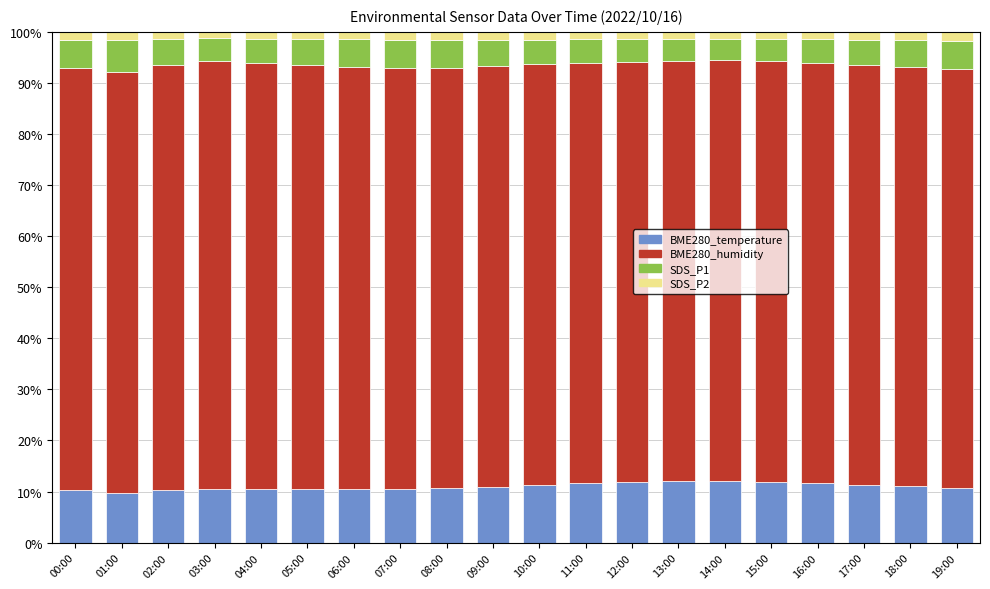

What is the total value across all series at 06:00?

100.0